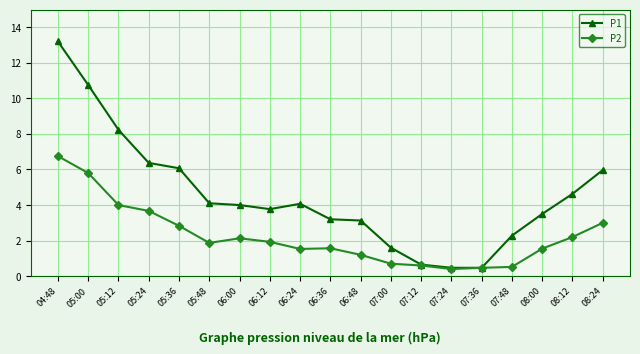

Does the chart display data point markers on the line(s)?

Yes